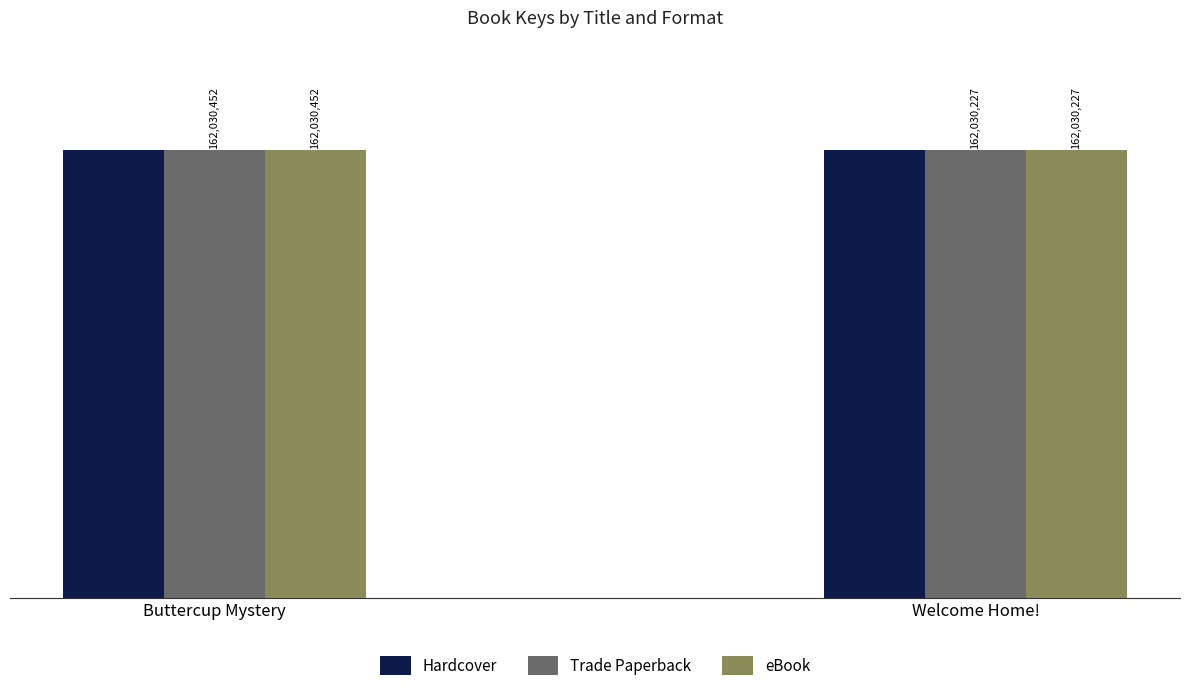

What is the label of the 2nd bar from the left?

Welcome Home!